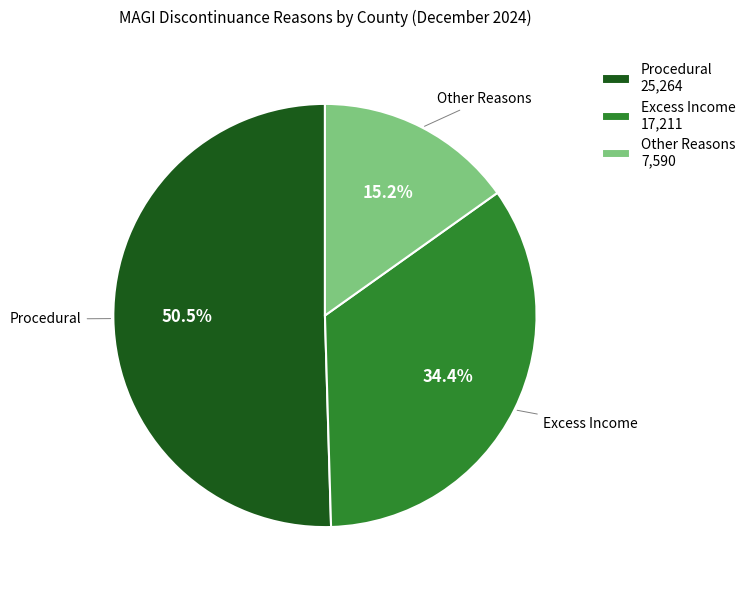

What is the ratio of the value at Excess Income 17,211 to the value at Procedural 25,264?

0.7